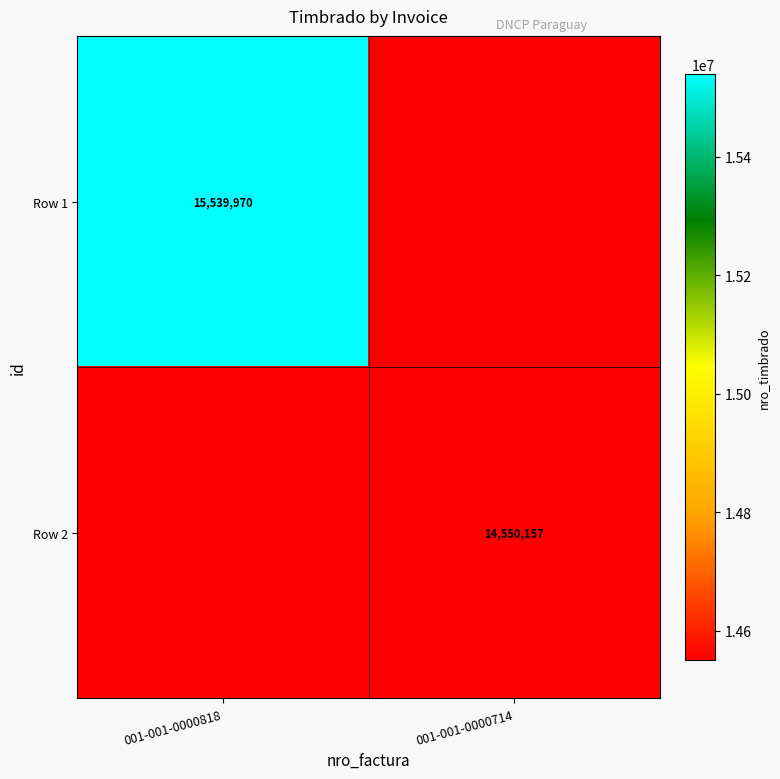

The Row 1 series shows 15539970 at 001-001-0000818. True or false?

True